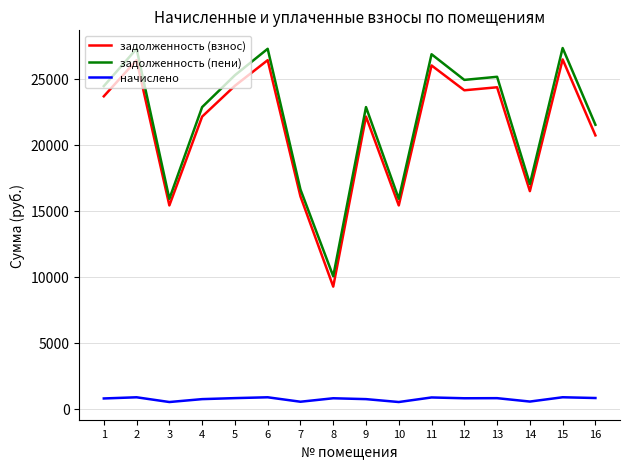

What is the lowest value of the задолженность (взнос) series?

9249.2